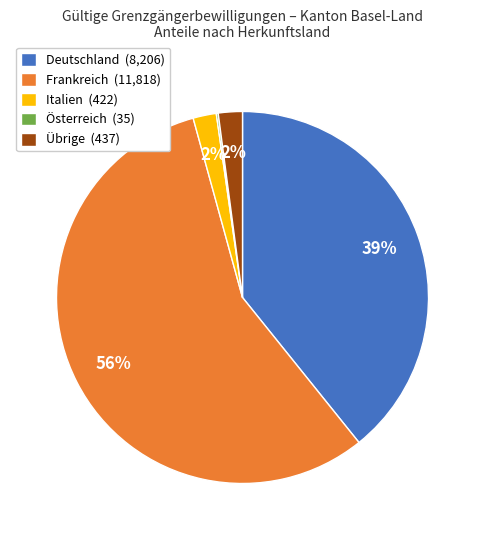

To the nearest percent, what is the average slice percentage?

20%